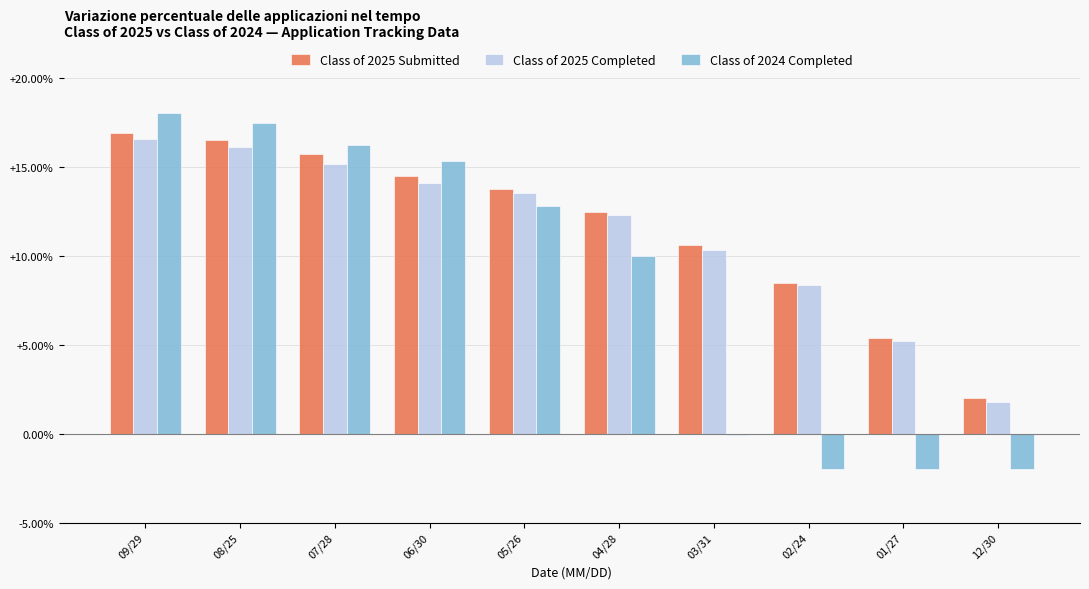

What is the greatest value displayed?

18.0